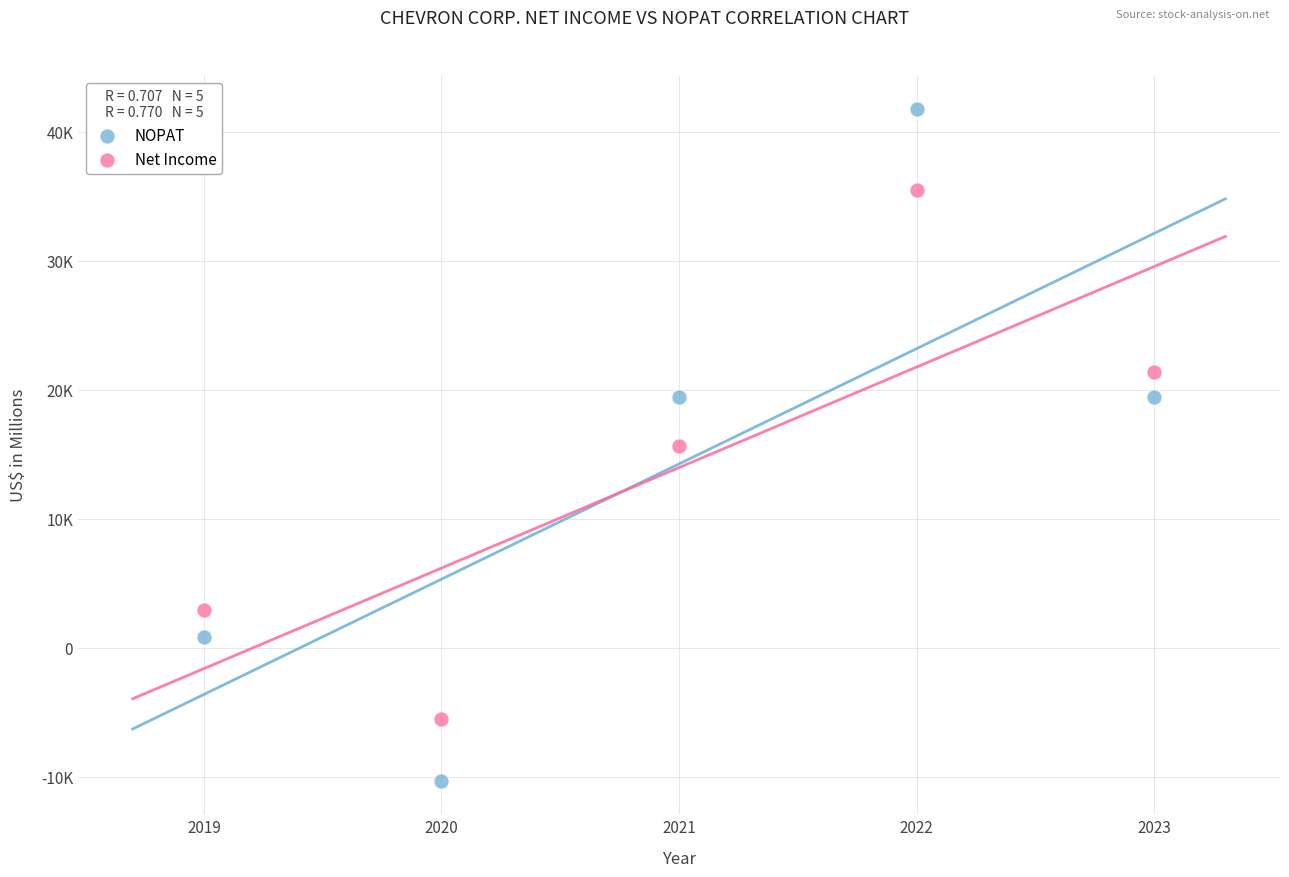

What are all the series names shown in the legend?

NOPAT, Net Income